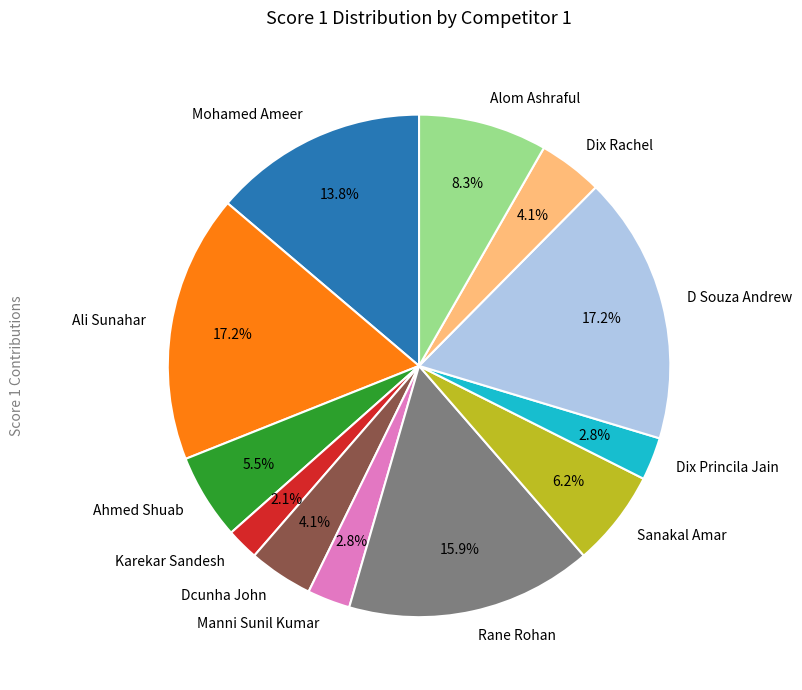

Which category has the smallest portion of the pie?

Karekar Sandesh